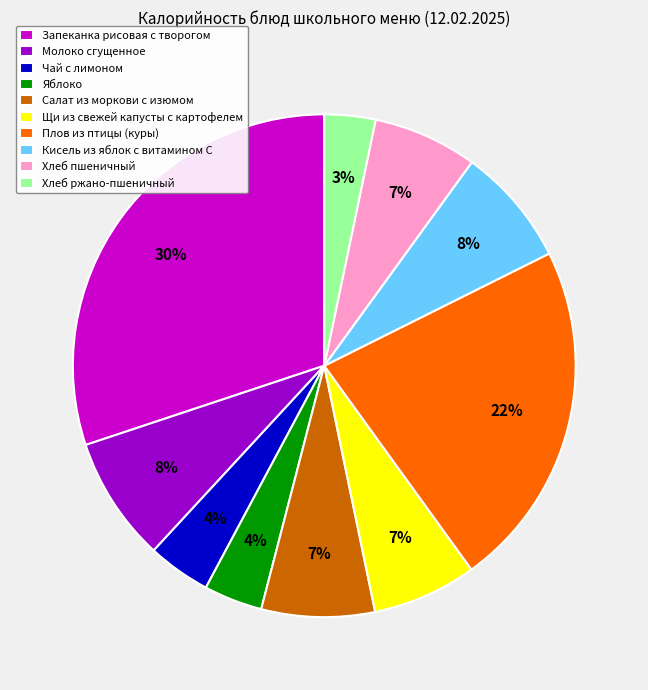

How many slices are in this pie chart?

10